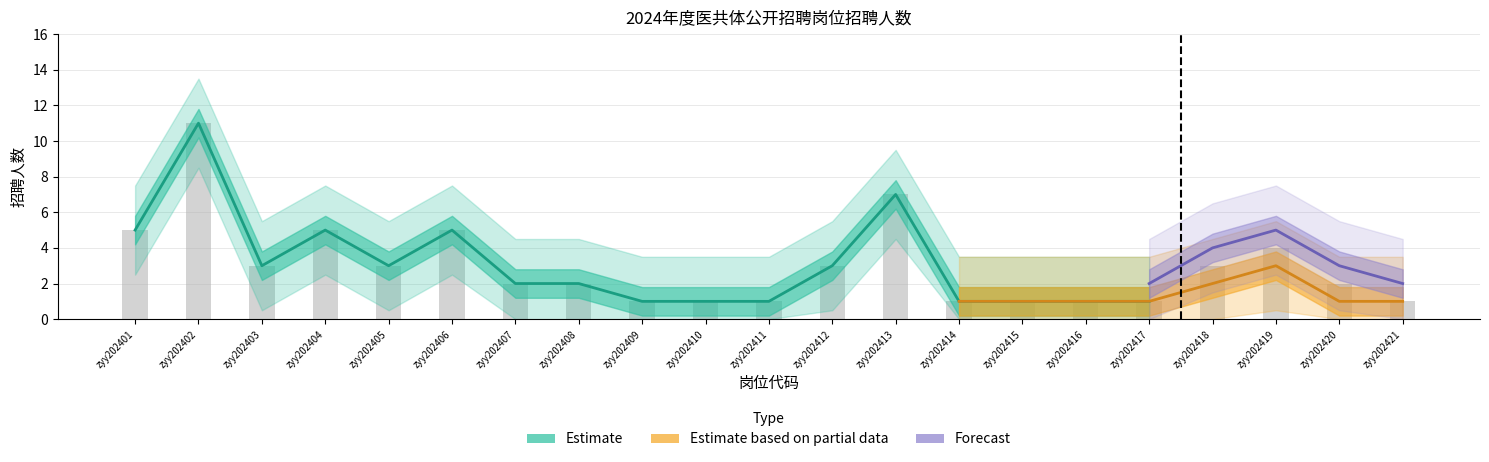

What is the value of the Estimate based on partial data bar at the 12th from the left?

2